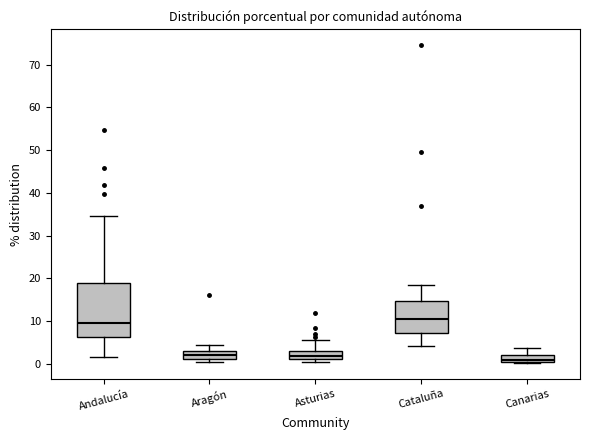

Reading left to right, read every box against the y-axis: the position of its median line, the range the box covers, and the ends of its whiskers. The values are not printed on the chart, so give them approximately, as read against the axis.

Andalucía: median 10, box 6 to 19, whiskers 2 to 35
Aragón: median 2, box 1 to 3, whiskers 0 to 4
Asturias: median 2, box 1 to 3, whiskers 0 to 6
Cataluña: median 11, box 7 to 15, whiskers 4 to 18
Canarias: median 1 (just above the box's lower edge), box 1 to 2, whiskers 0 to 4